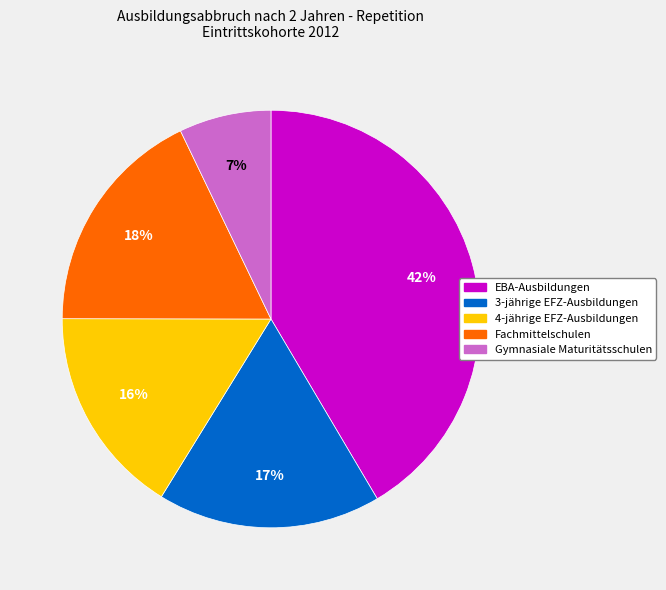

Does Gymnasiale Maturitätsschulen account for over 50% of the chart?

No